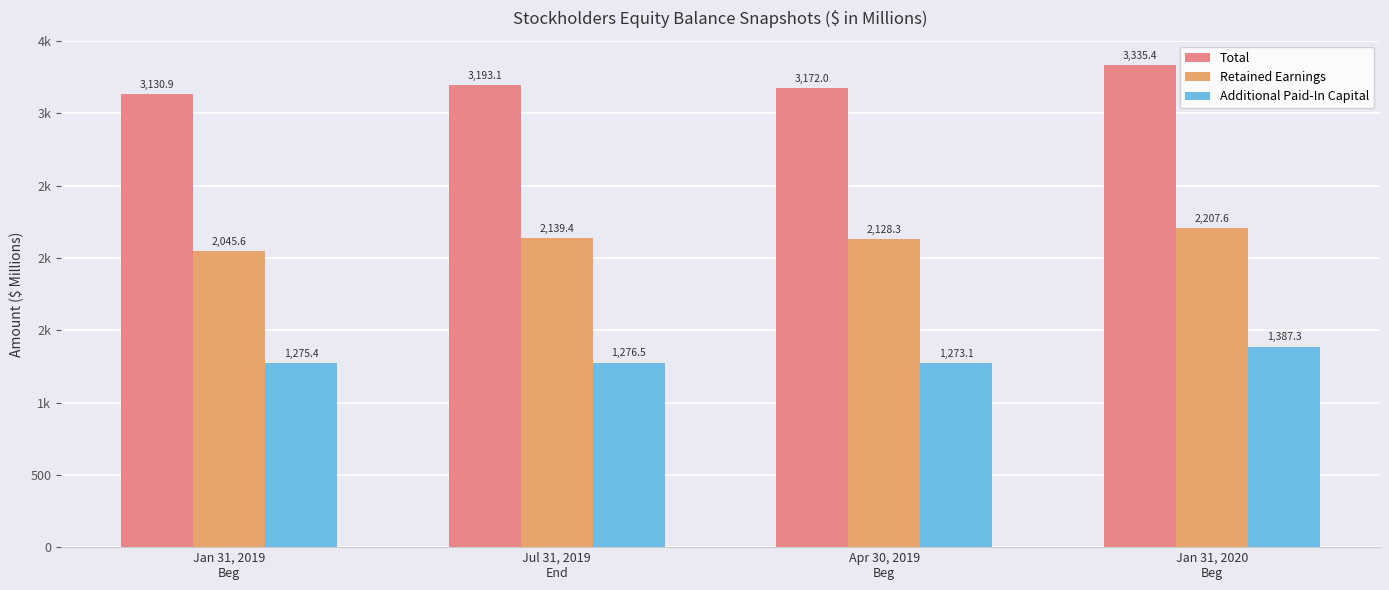

Is the value of Total at Jan 31, 2020
Beg greater than the value of Retained Earnings at Jul 31, 2019
End?

Yes